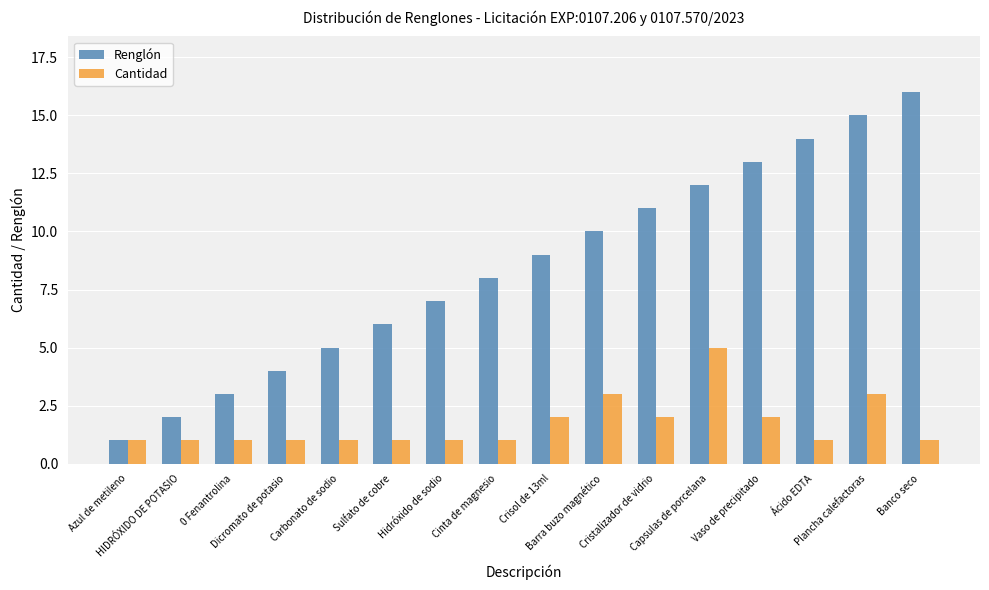

Is it true that Renglón equals 3 at 0 Fenantrolina?

True